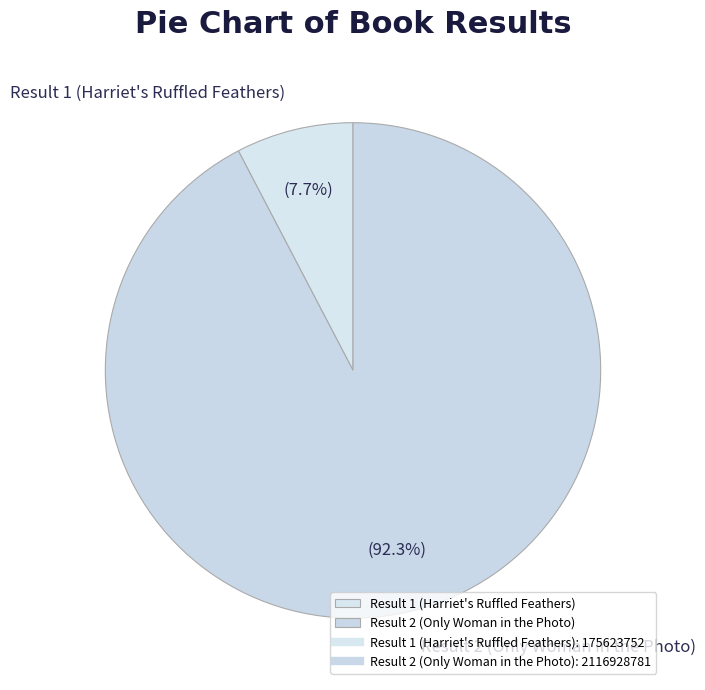

What is the majority slice?

Result 2 (Only Woman in the Photo)